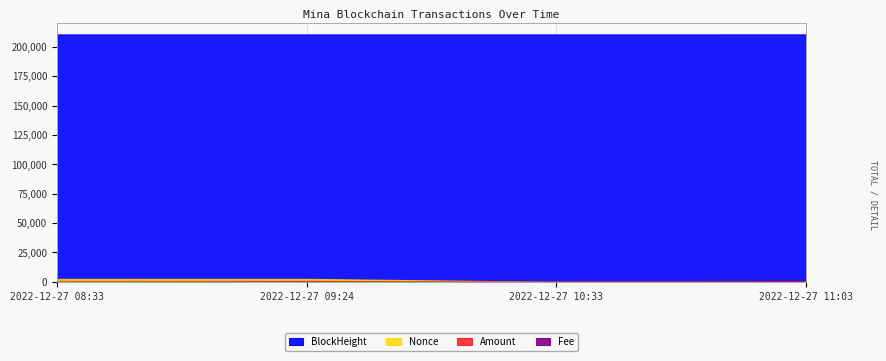

The Fee series shows 0.0 at 2022-12-27 11:03. True or false?

True